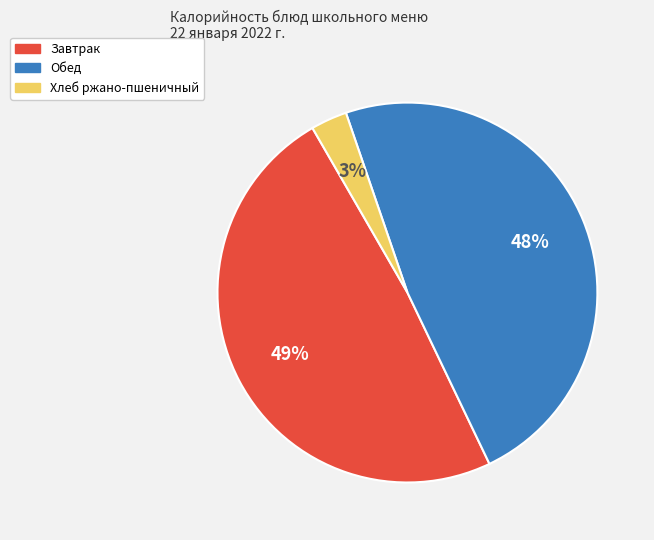

Rank the categories by value from highest to lowest.

Завтрак, Обед, Хлеб ржано-пшеничный